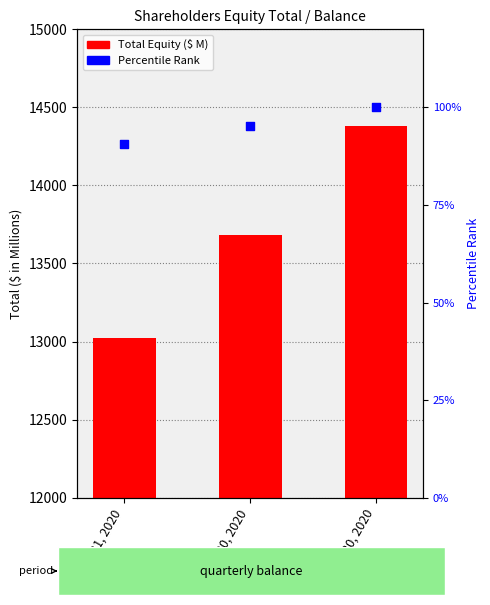

Which series contains the lowest Y value?

Percentile Rank